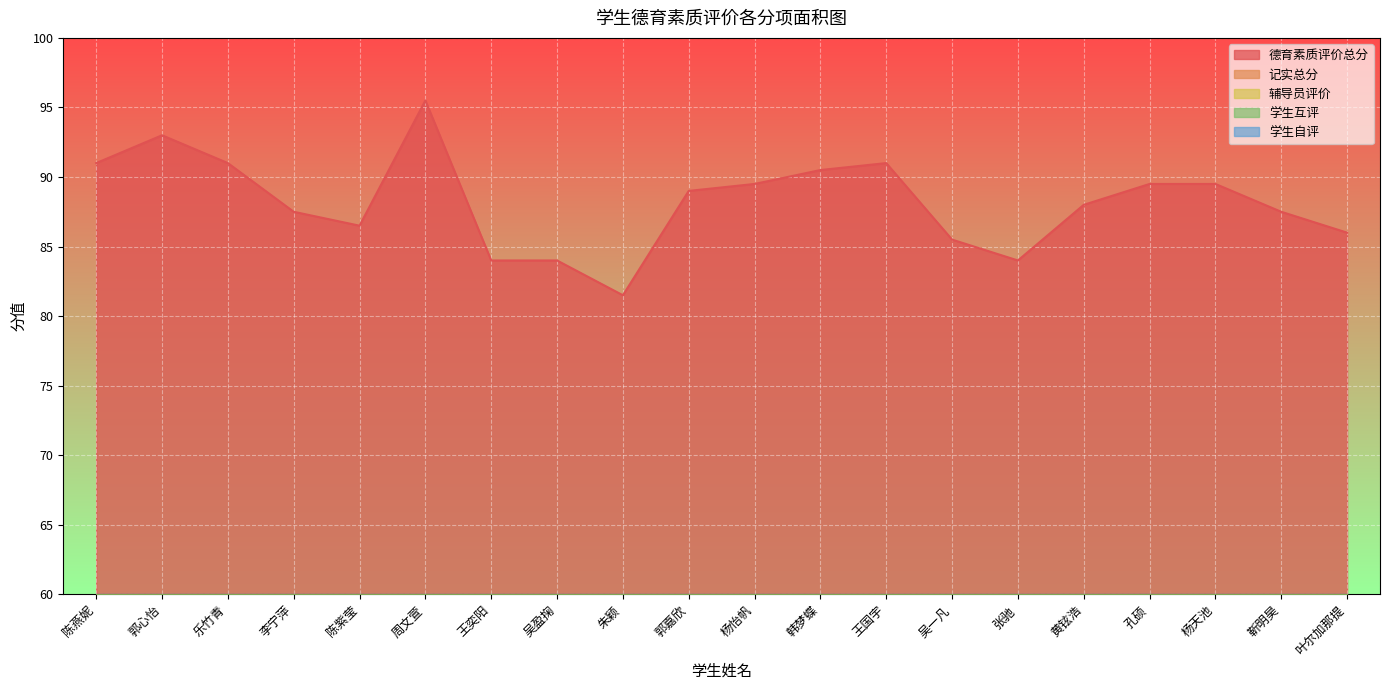

True or false: 辅导员评价 and 学生互评 cross at least once.

False